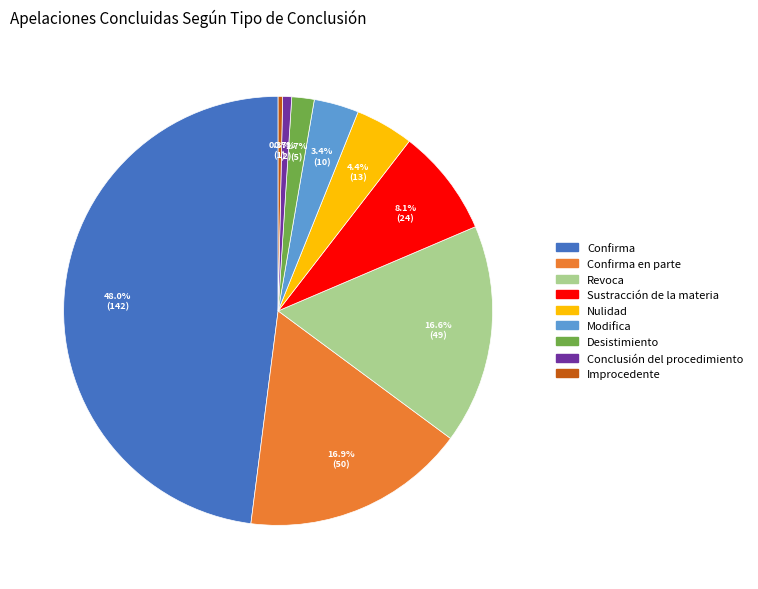

Does any single category account for the majority?

No